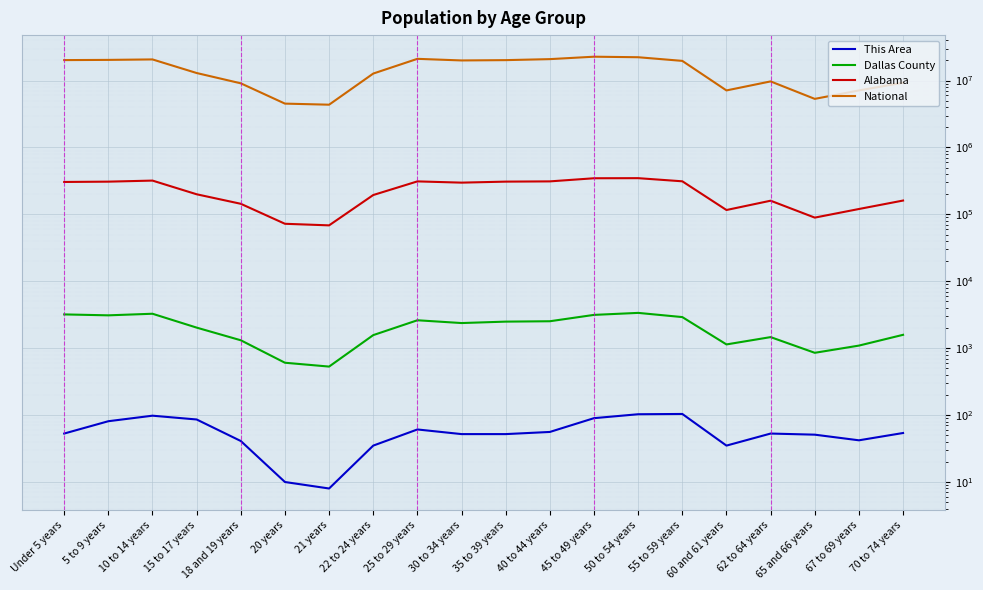

What is the total value across all series at 45 to 49 years?

23058195